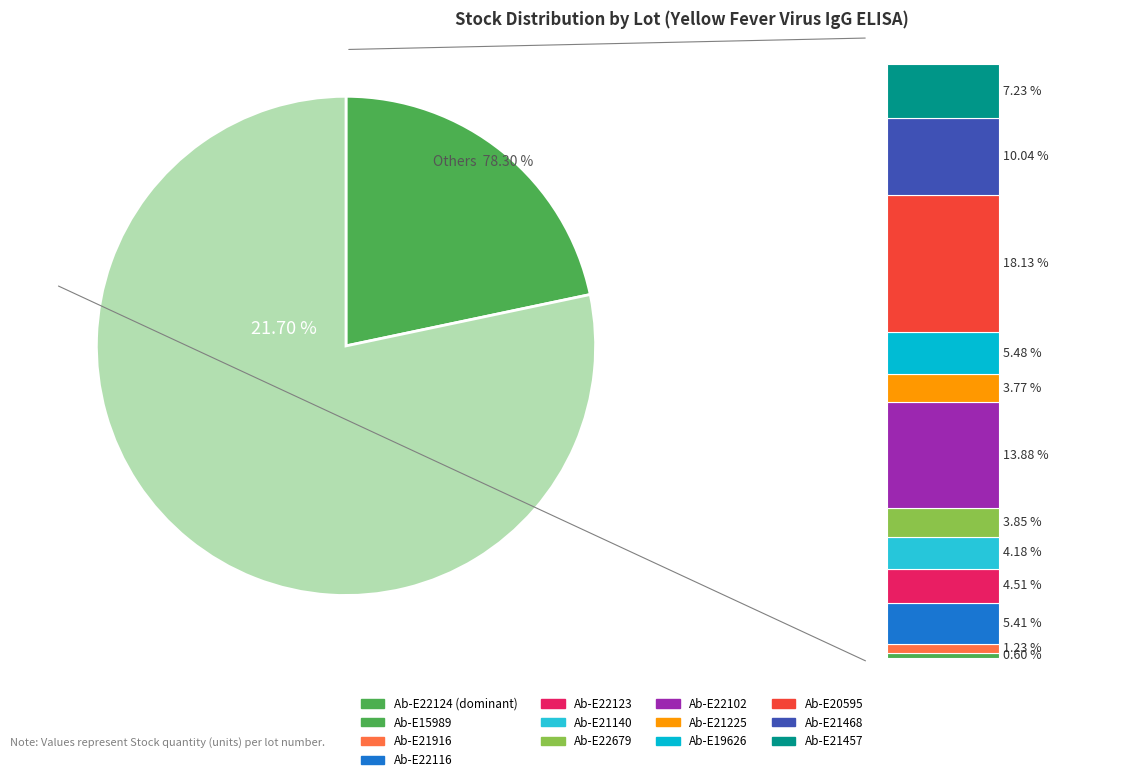

How much of the chart is everything except Human Yellow Fever Virus IgG (Plasma, DBN-4403943)?

95.5%